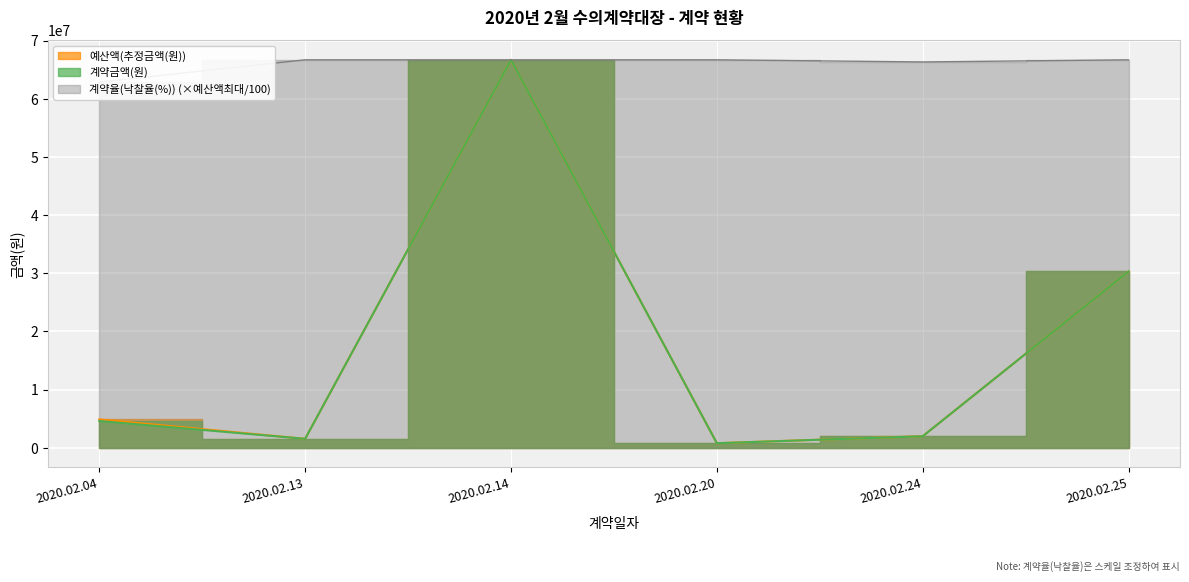

Reading right to left, what are all the values shown in this chart?

예산액(추정금액(원)): 30327000.0	1991000.0	785400.0	66718600.0	1540000.0	4884000.0
계약금액(원): 30327000.0	1980000.0	785400.0	66718600.0	1540000.0	4603500.0
계약율(낙찰율(%)): 66718600.0	66351647.7	66718600.0	66718600.0	66718600.0	62888952.4